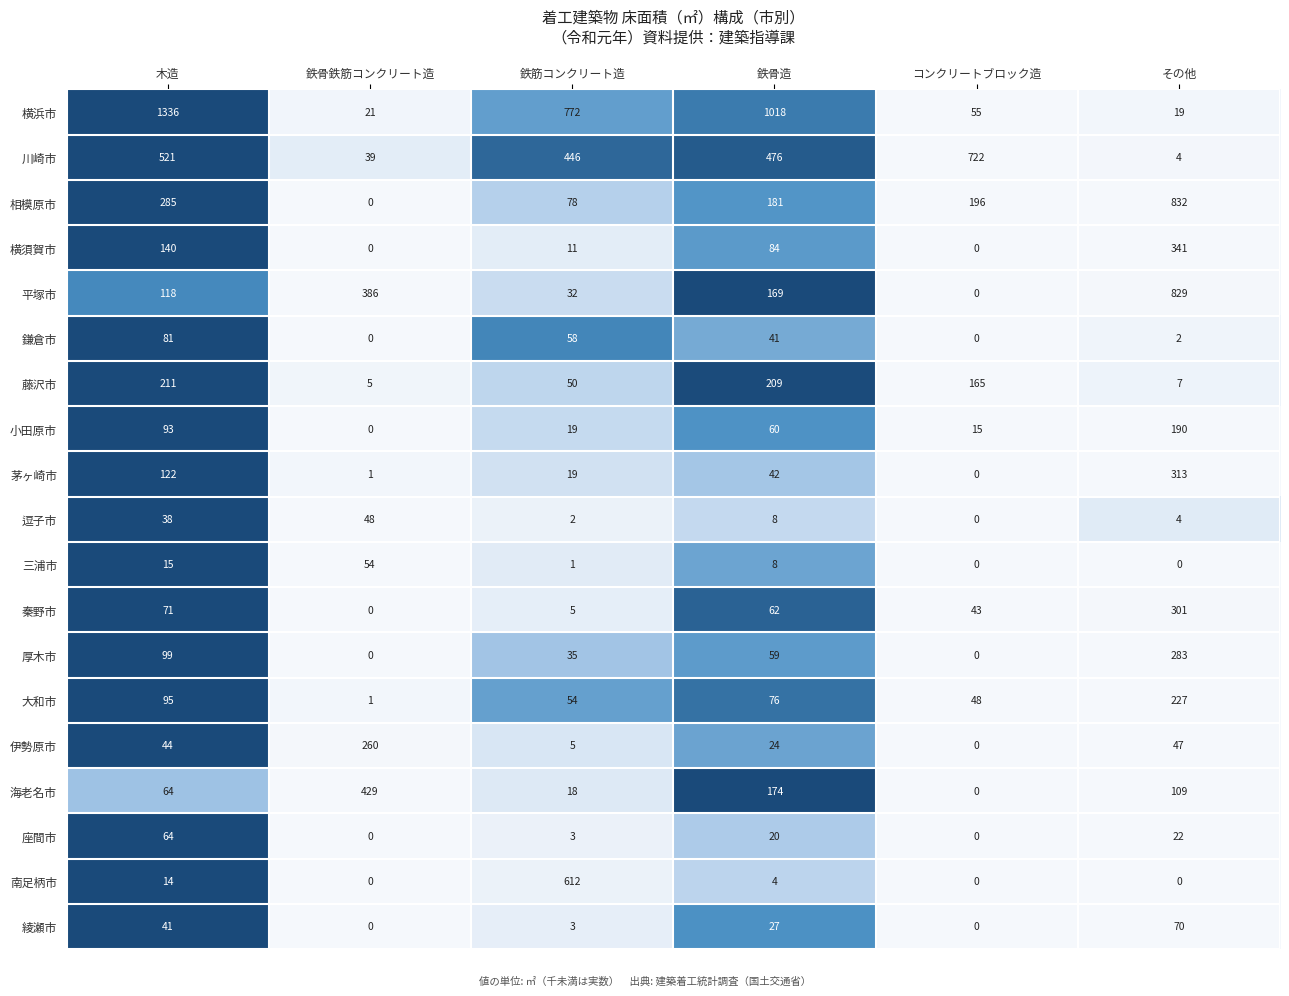

List the series in order of their peak value, lowest first.

逗子市, 三浦市, 座間市, 綾瀬市, 鎌倉市, 小田原市, 藤沢市, 大和市, 伊勢原市, 厚木市, 秦野市, 茅ヶ崎市, 横須賀市, 海老名市, 南足柄市, 川崎市, 平塚市, 相模原市, 横浜市